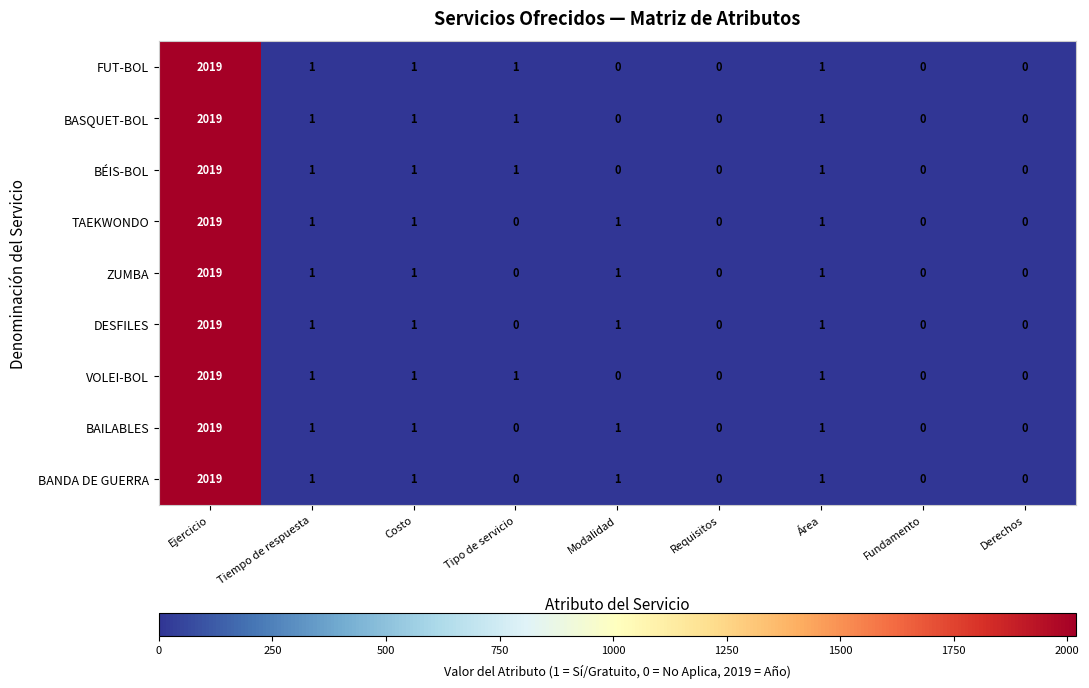

What is the average value of the ZUMBA series?

225